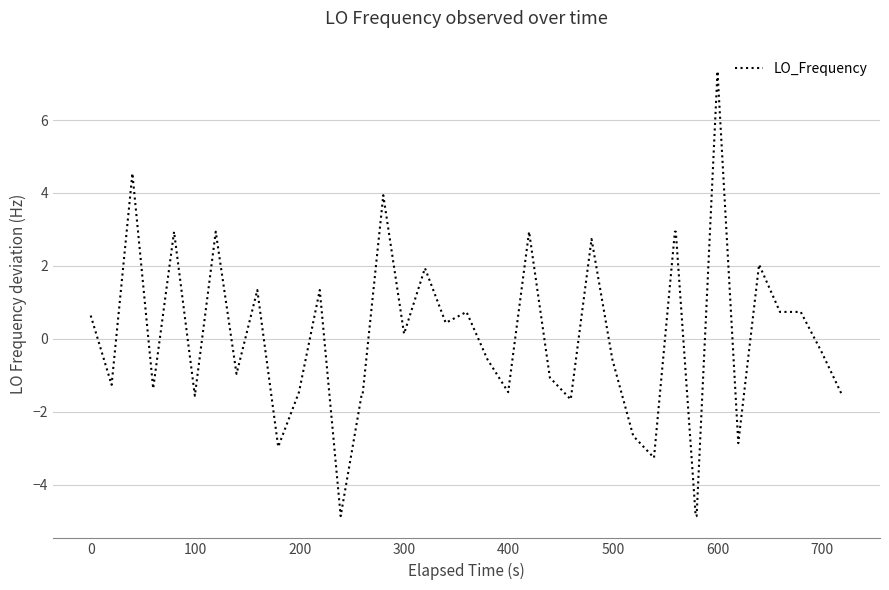

What is the smallest value displayed?

-4.9